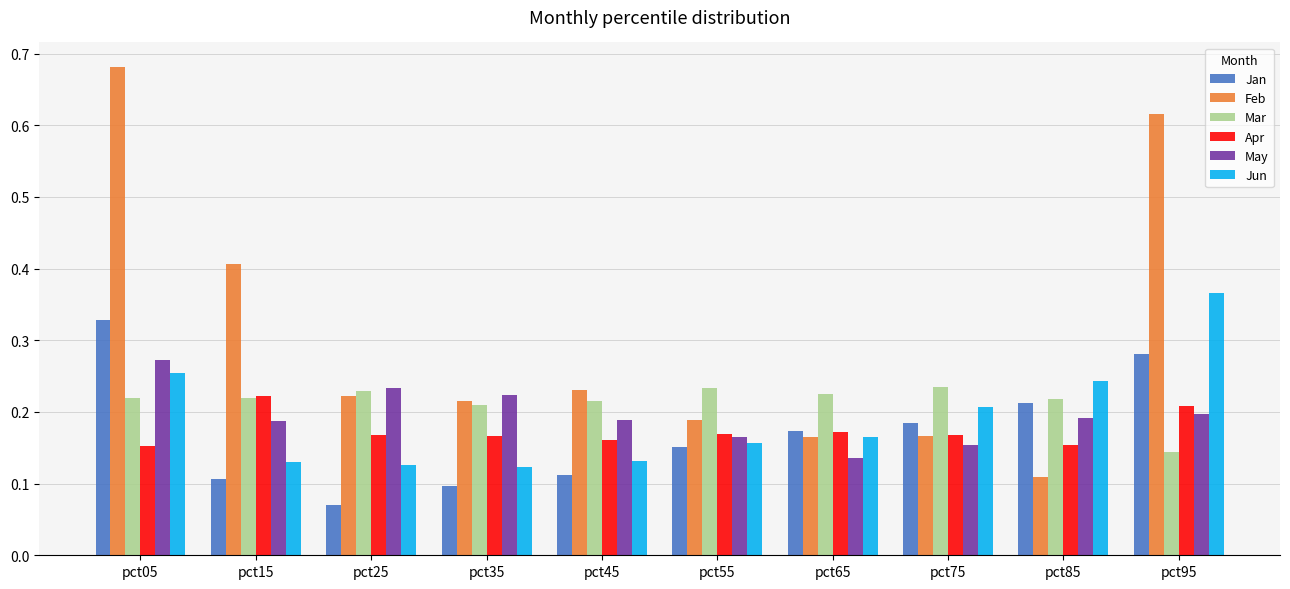

What is the sum of all Jun values?

1.9